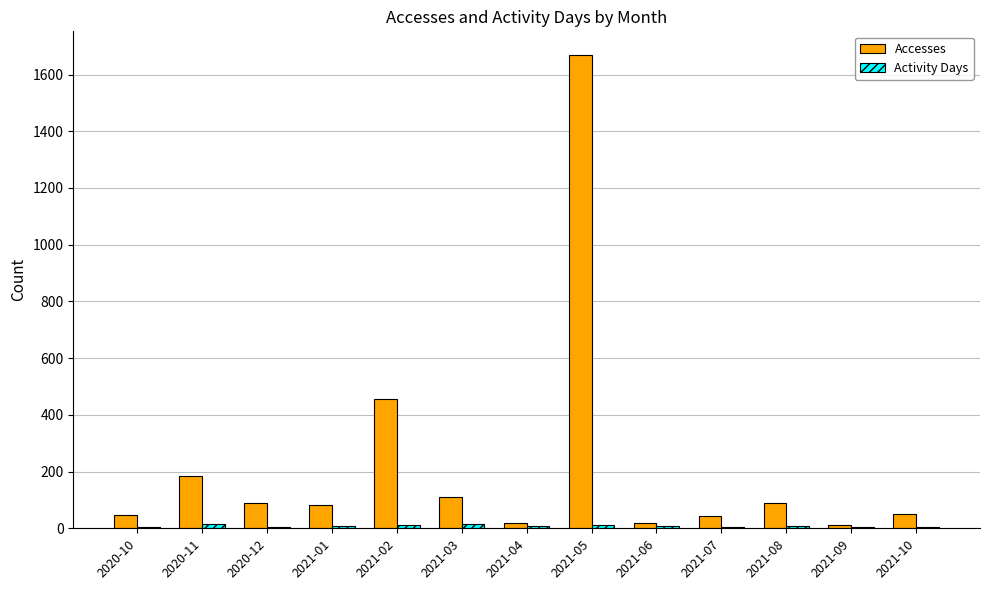

What is the maximum value for Accesses?

1669